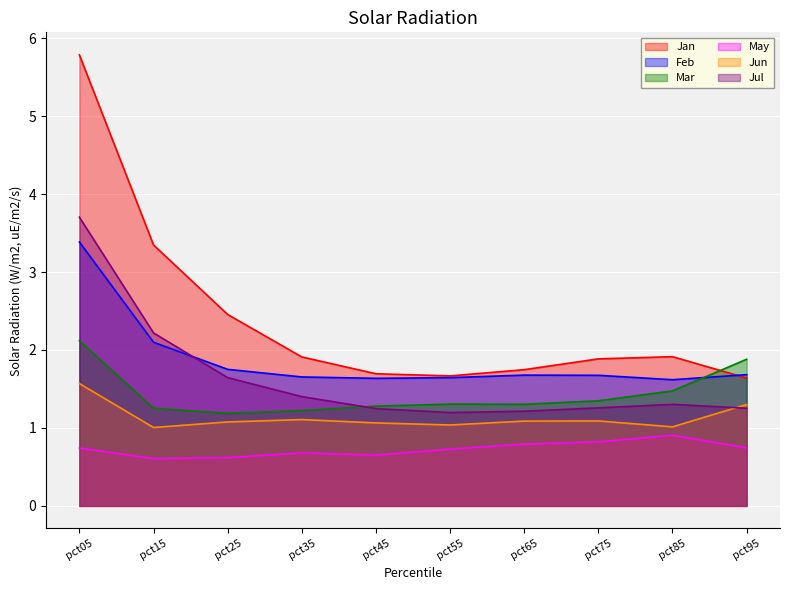

Which series has the largest range (max minus min)?

Jan